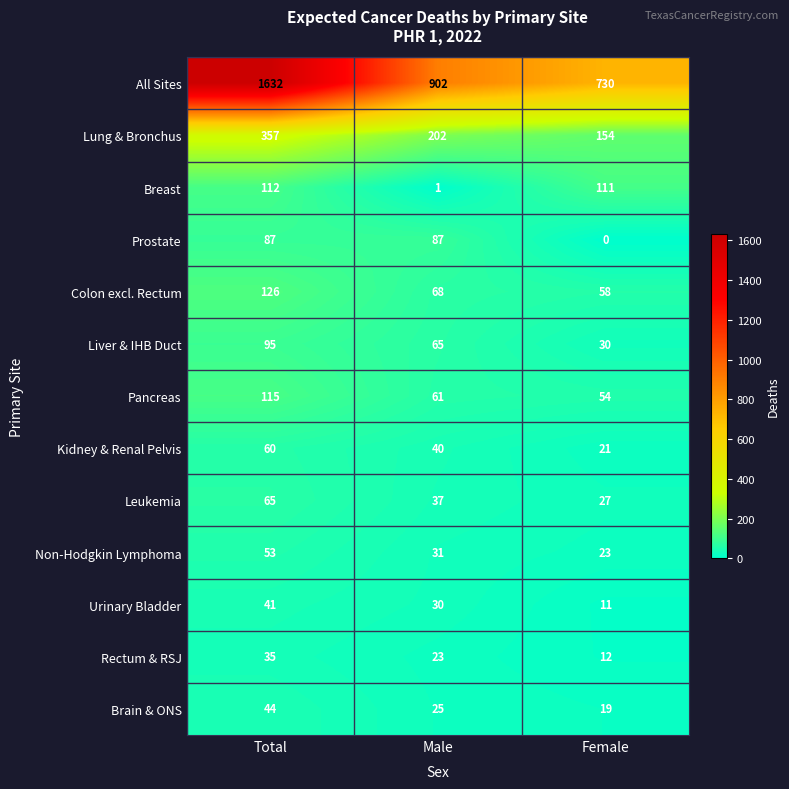

List the series in order of their peak value, lowest first.

Rectum & RSJ, Urinary Bladder, Brain & ONS, Non-Hodgkin Lymphoma, Kidney & Renal Pelvis, Leukemia, Prostate, Liver & IHB Duct, Breast, Pancreas, Colon excl. Rectum, Lung & Bronchus, All Sites